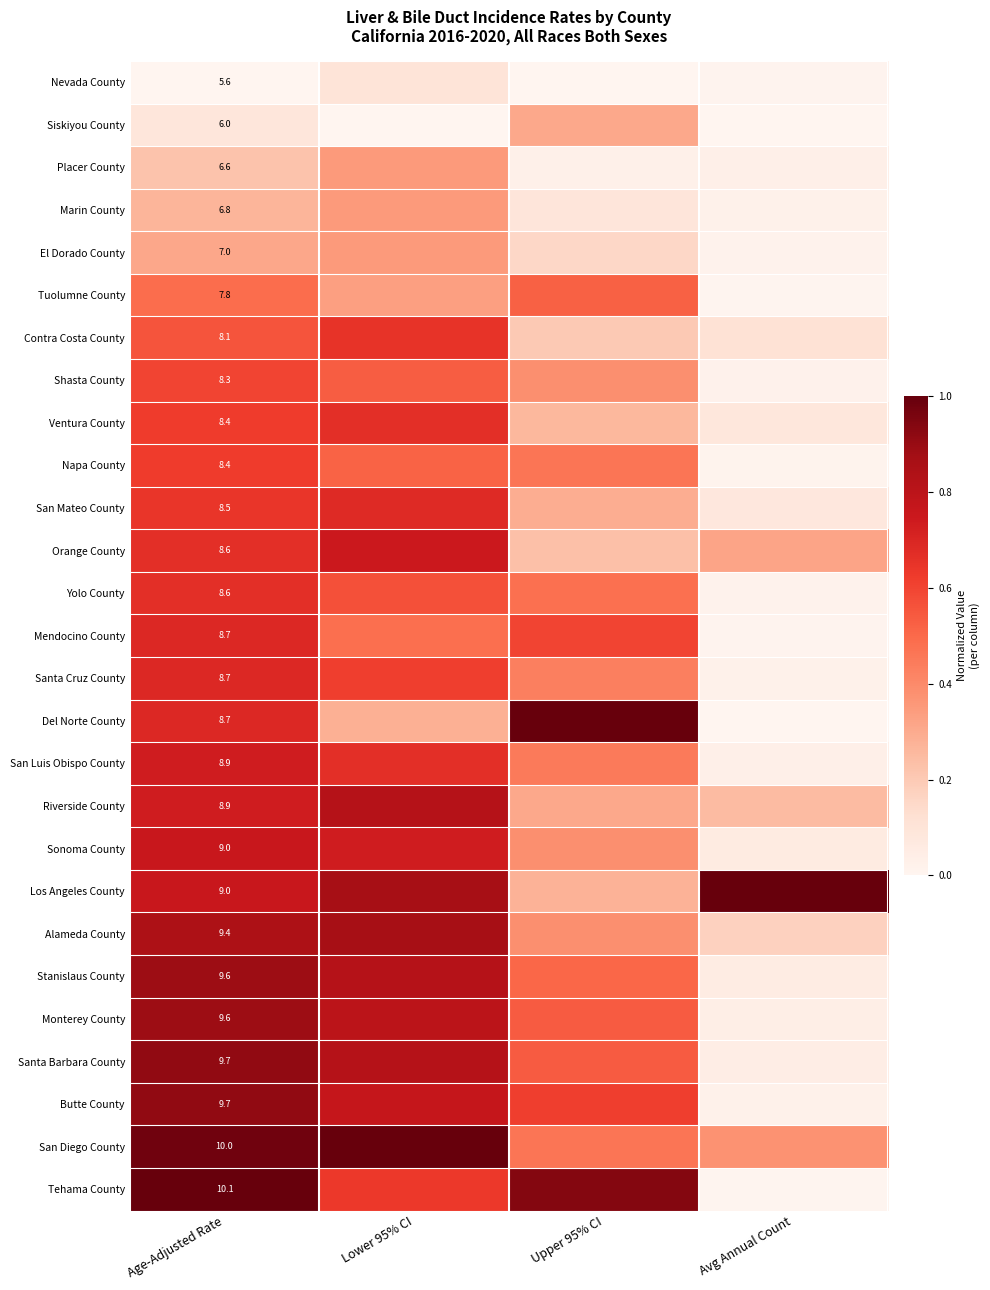

At which category is the sum across all series the highest?

Age-Adjusted Rate